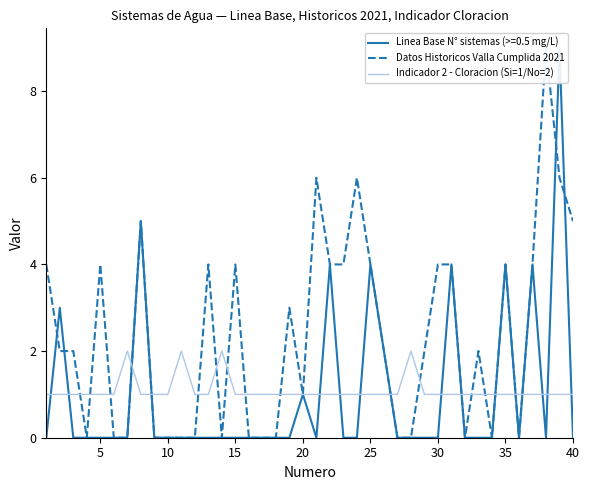

What is the value of the Indicador 2 - Cloracion (Si=1/No=2) point at the 18th from the left?

1